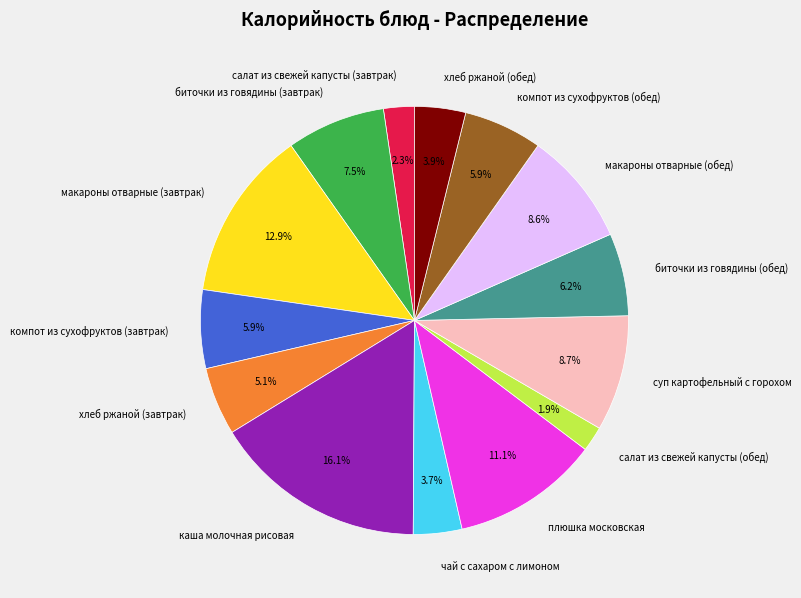

Count the number of slices in the pie.

14